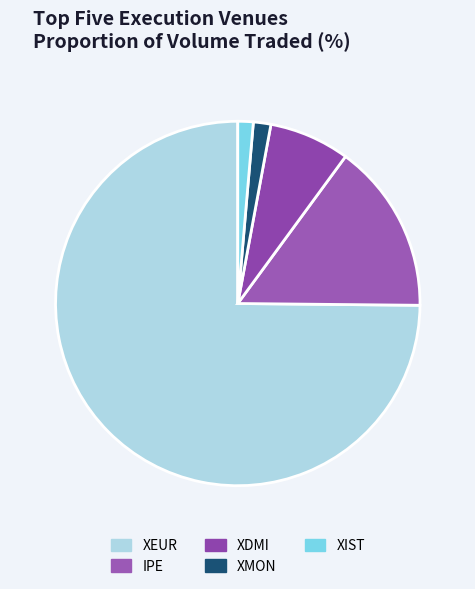

To the nearest percent, what is the combined percentage of IPE and XEUR?

90%